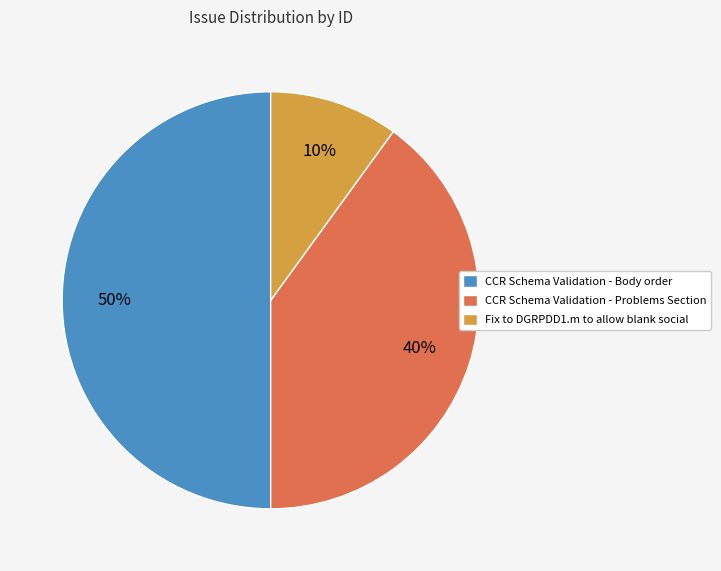

Is the sum of CCR Schema Validation - Problems Section and CCR Schema Validation - Body order greater than half?

Yes